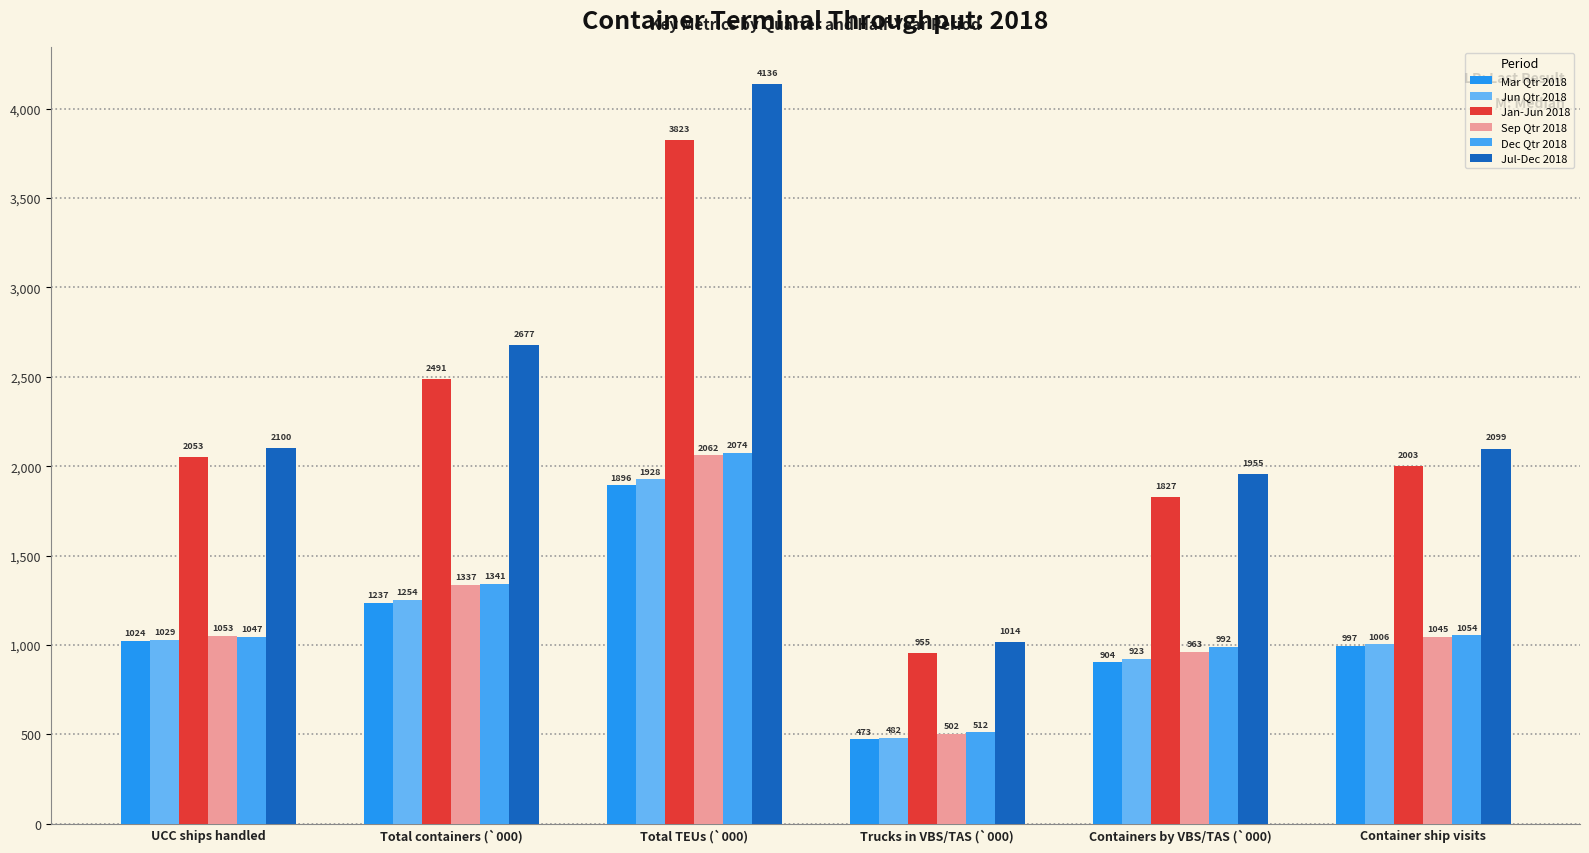

At which label is Jan-Jun 2018 closest to 2389?

Total containers (`000)